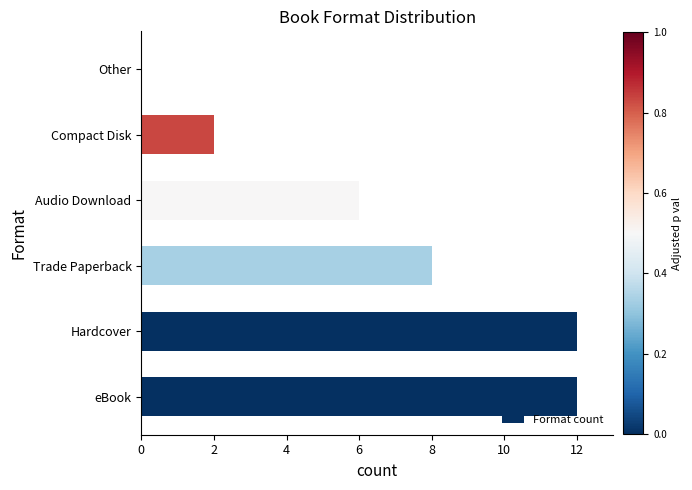

What is the sum of the values at eBook and Other?

12